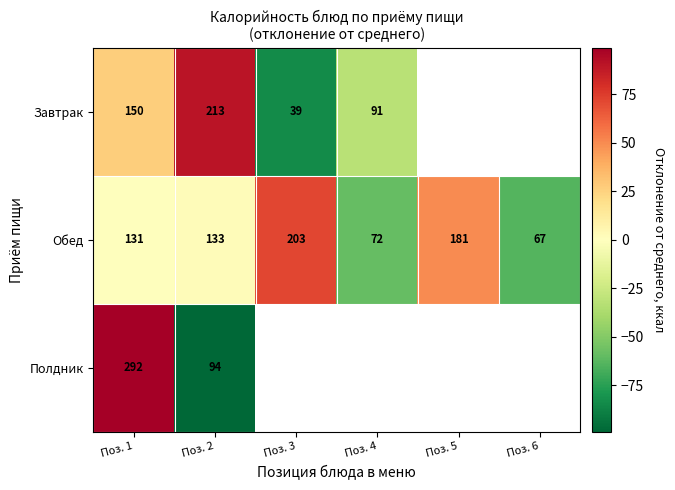

How many values in the Обед series are below 133?

3